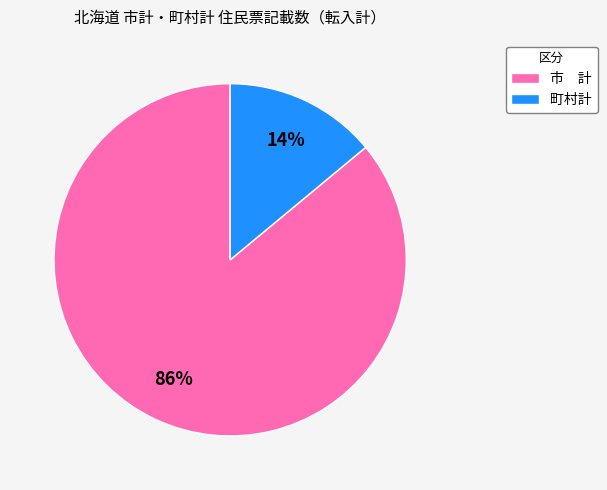

Is it true that 町村計 is 14% of the pie?

True